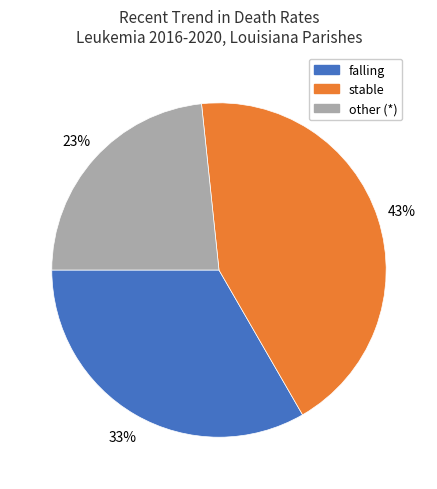

To the nearest percent, what is the average slice percentage?

33%